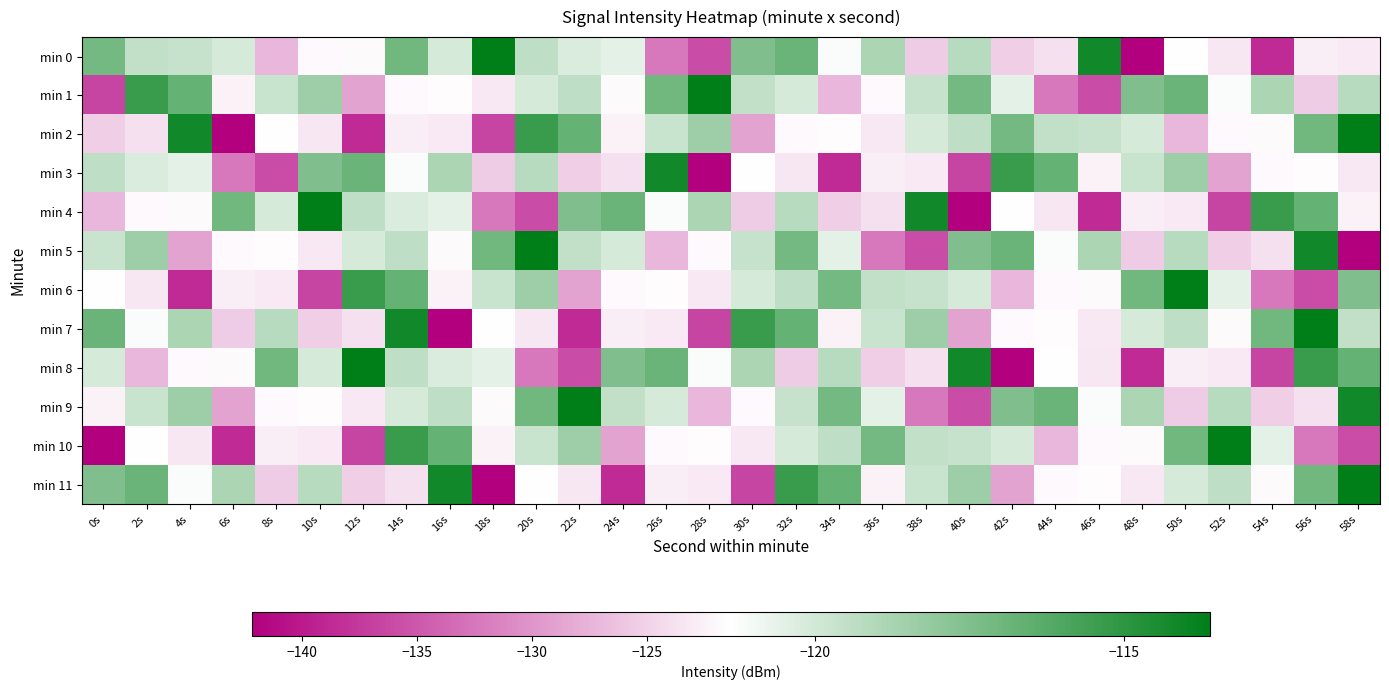

What is the difference between the highest and lowest values at 40s?

28.0